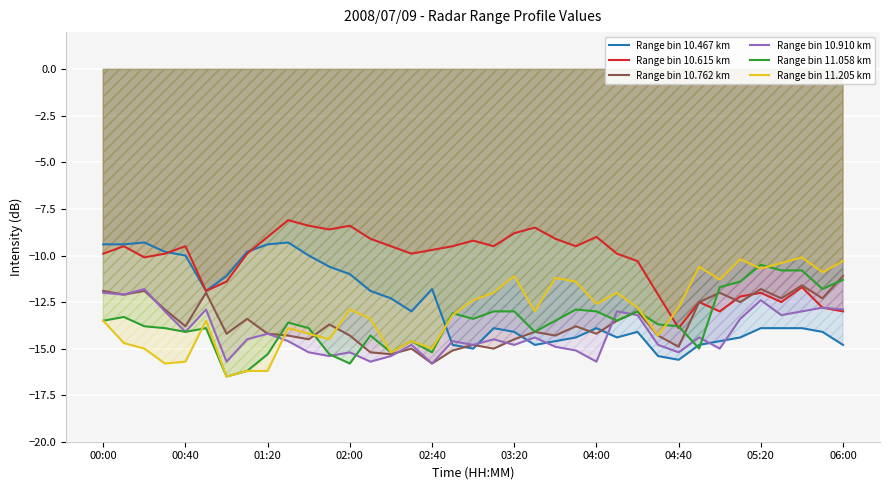

What is the total value across all series at 01:20?

-78.3